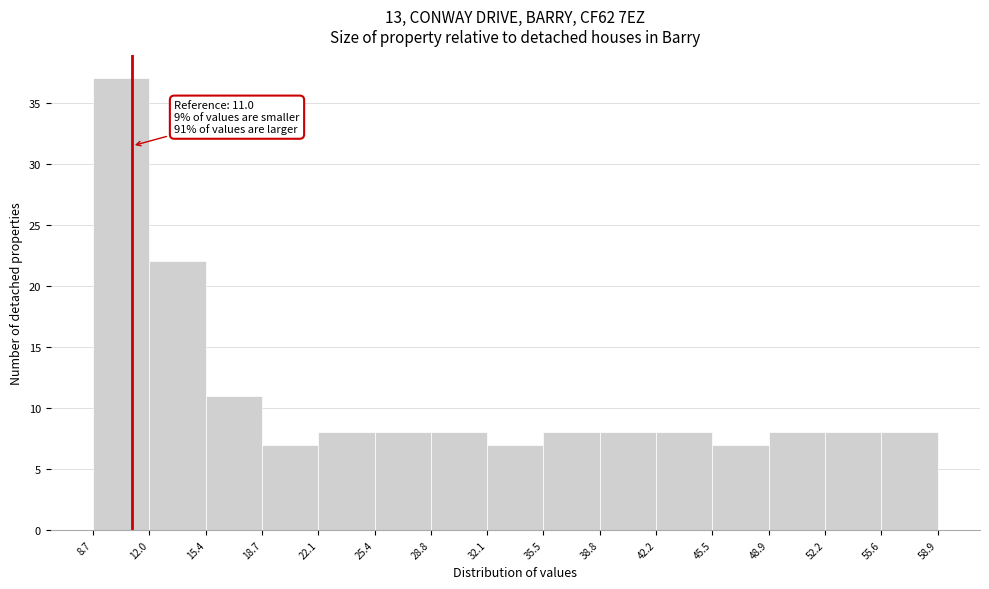

Over which range of the x-axis is the bar tallest?

8.7 to 12.0